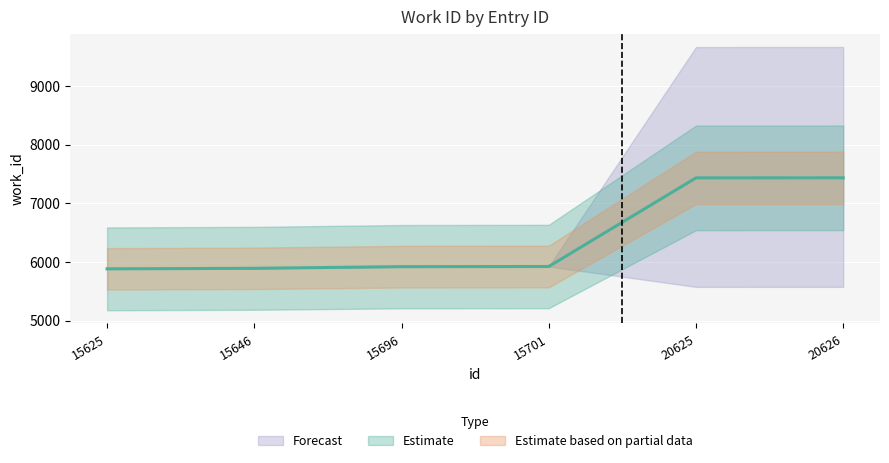

What is the change in value from 15625 to 15646?

+9